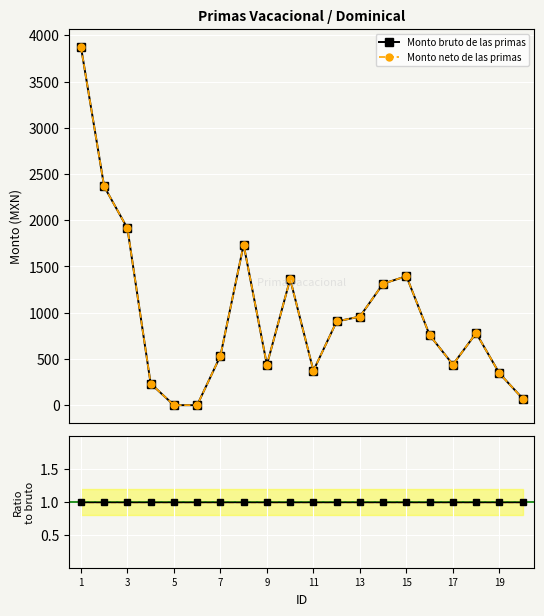

What are all the series names shown in the legend?

Monto bruto de las primas, Monto neto de las primas